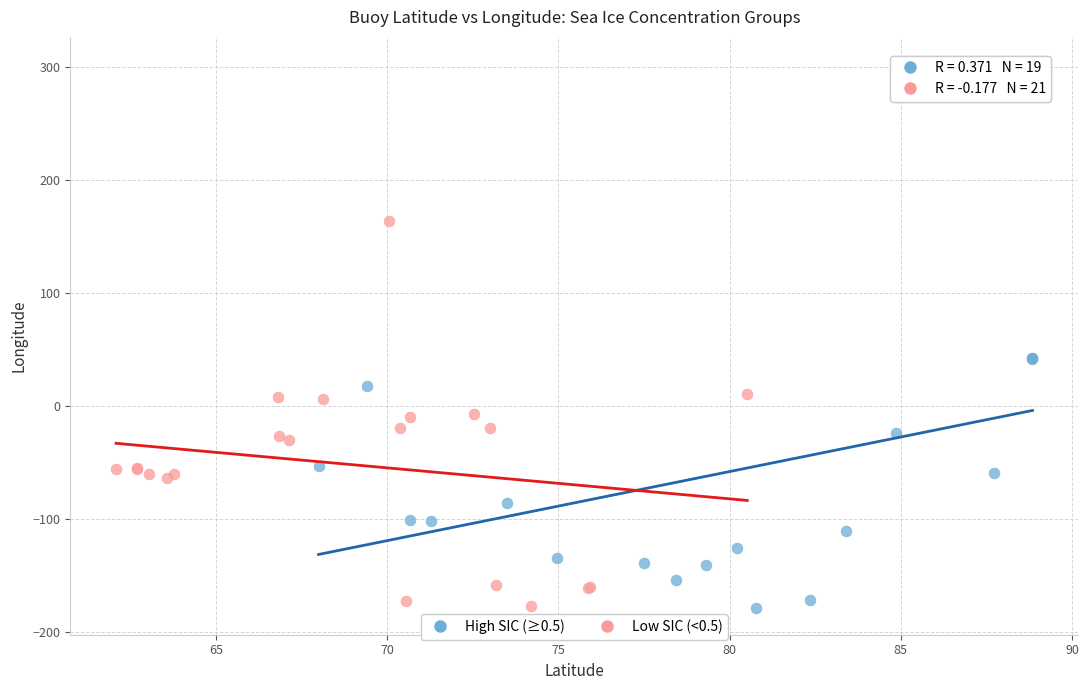

Which series has the widest spread of Y values?

High SIC (≥0.5)